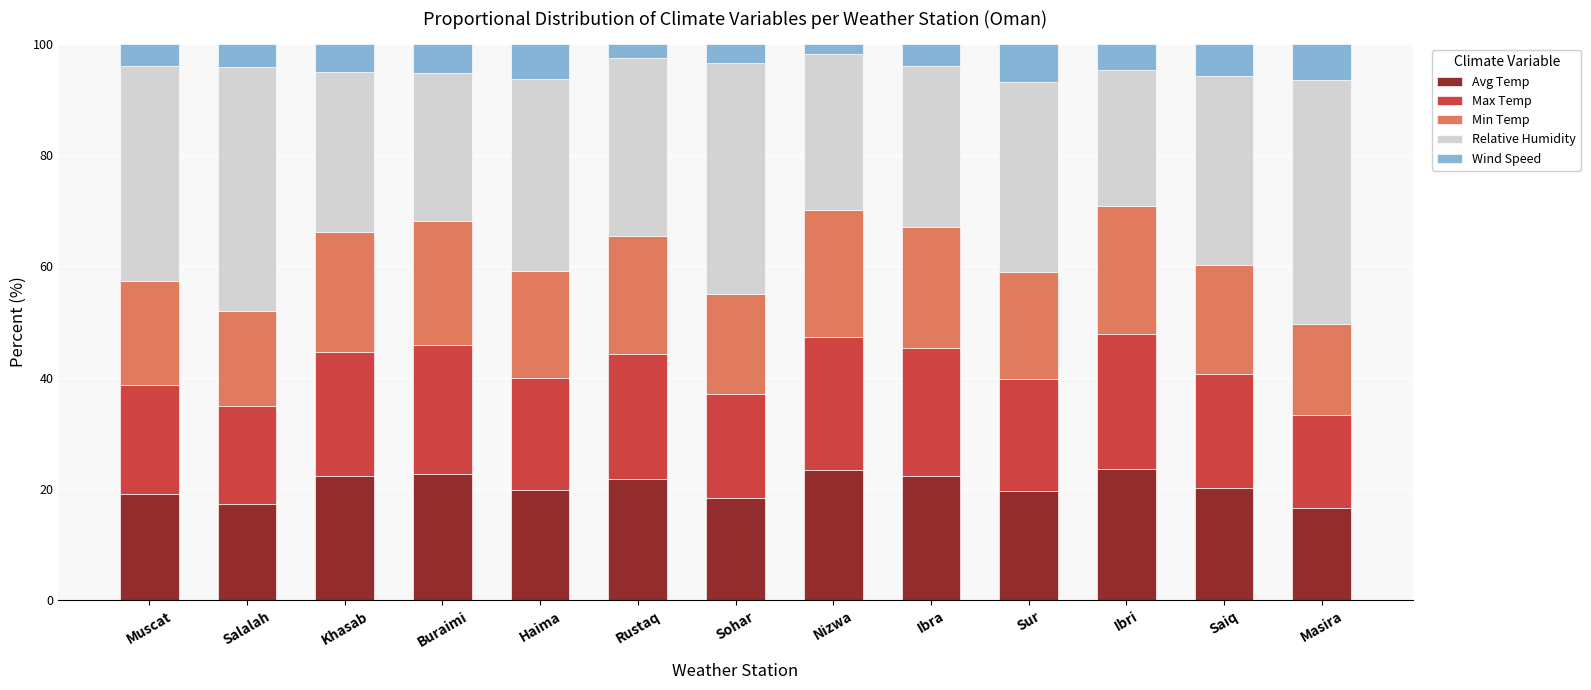

Does the chart contain stacked bars?

Yes